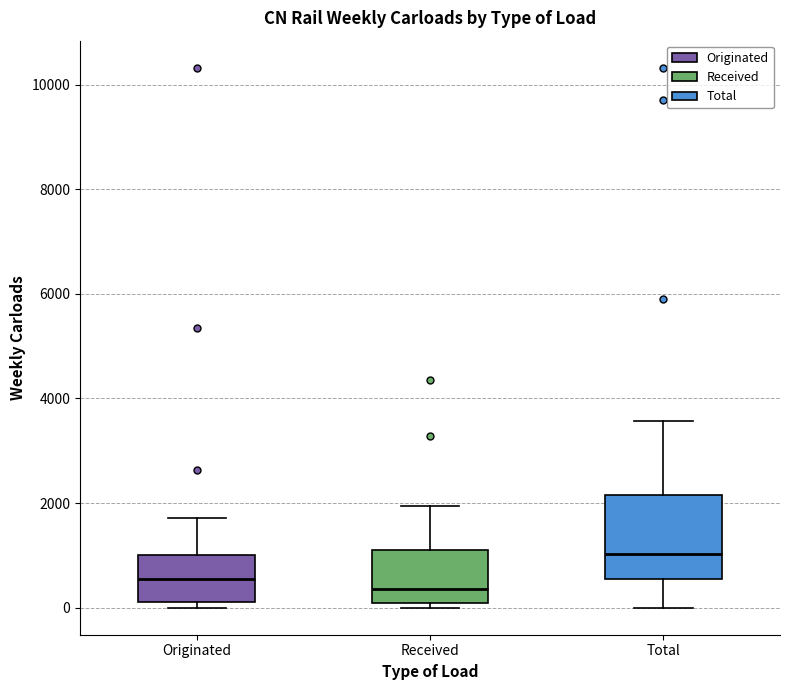

Which box is the tallest, from its lower edge to its upper edge?

Total